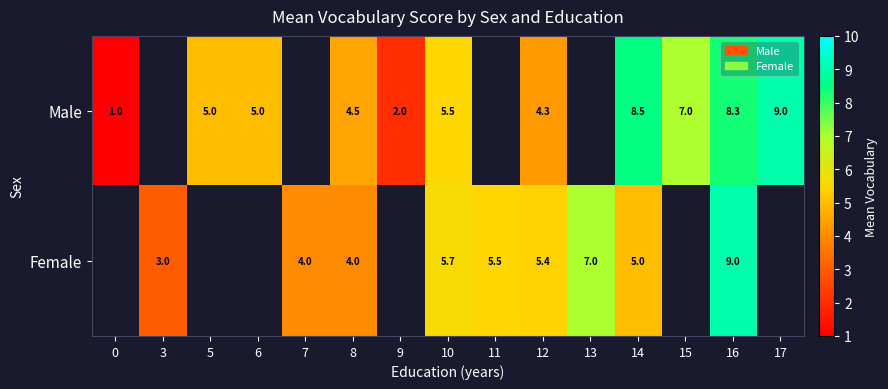

Is it true that Male equals 2.6 at 8?

False